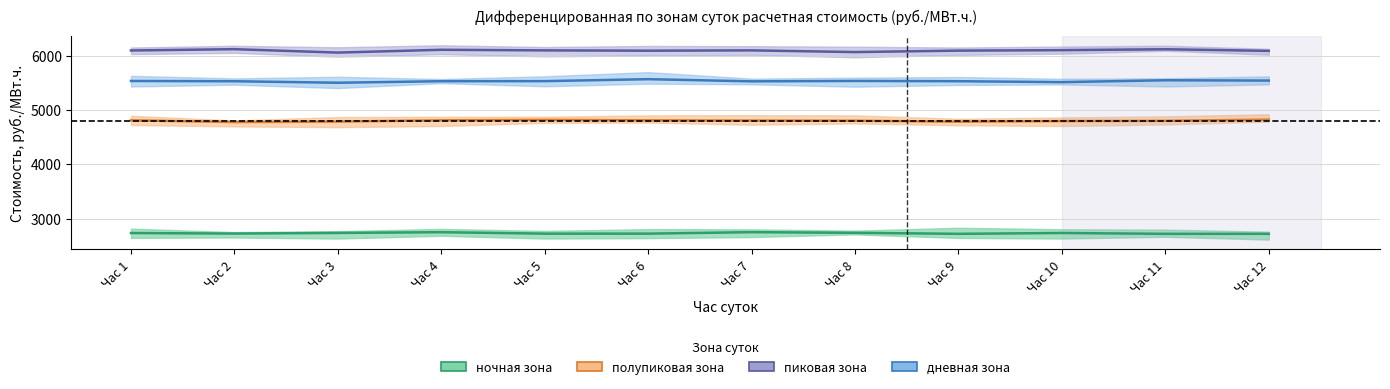

At which category is the sum across all series the highest?

Час 4